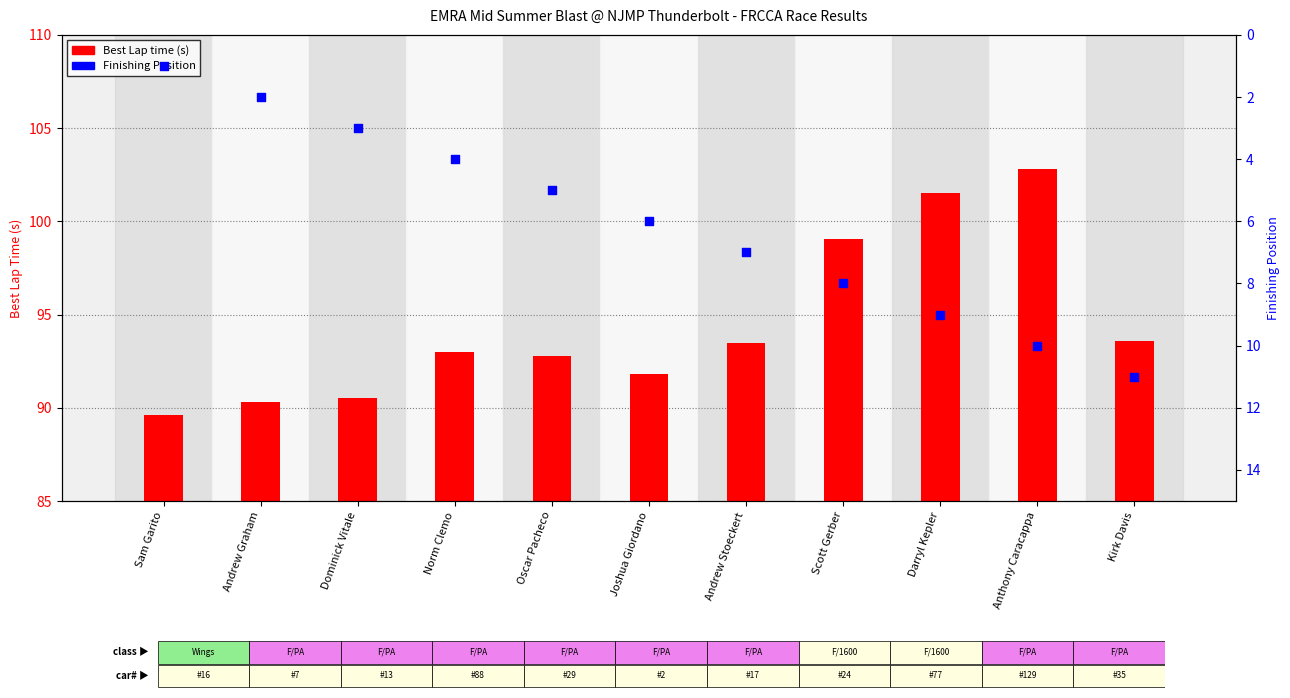

What are all the series names shown in the legend?

Best Lap time (s), Position